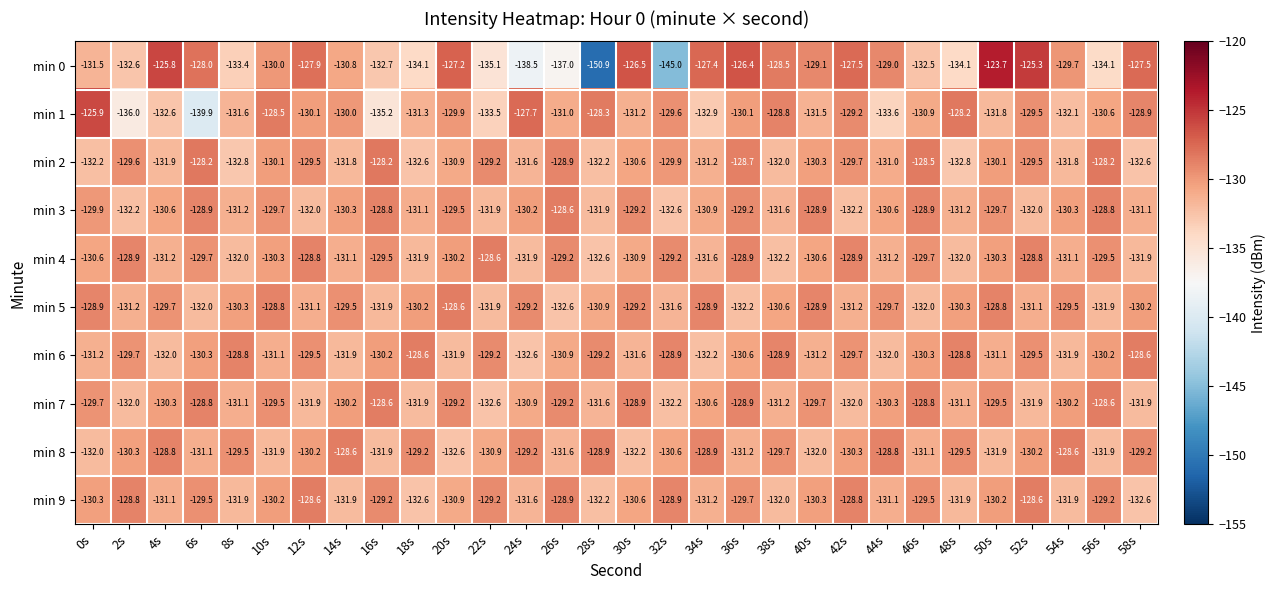

How many categories are shown in the chart?

30